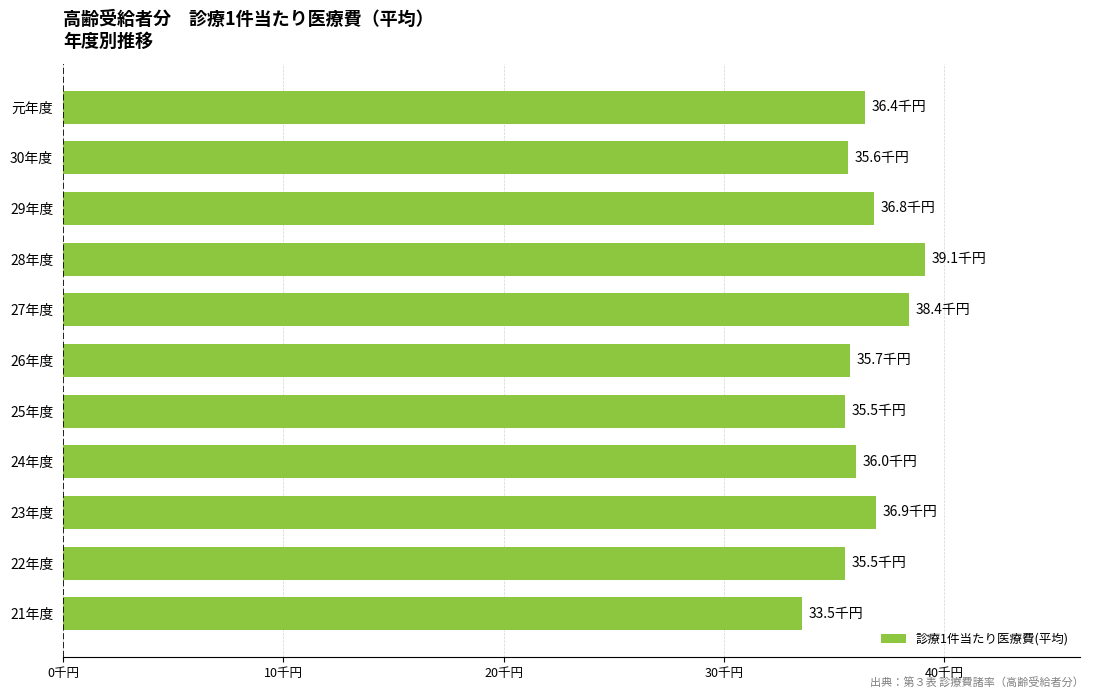

What is the sum of all values?

399.6